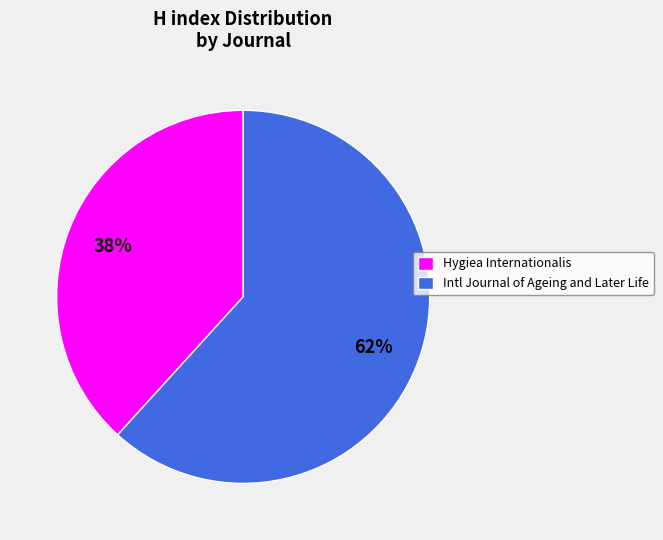

What is the ratio of the value at Hygiea Internationalis to the value at Intl Journal of Ageing and Later Life?

0.6